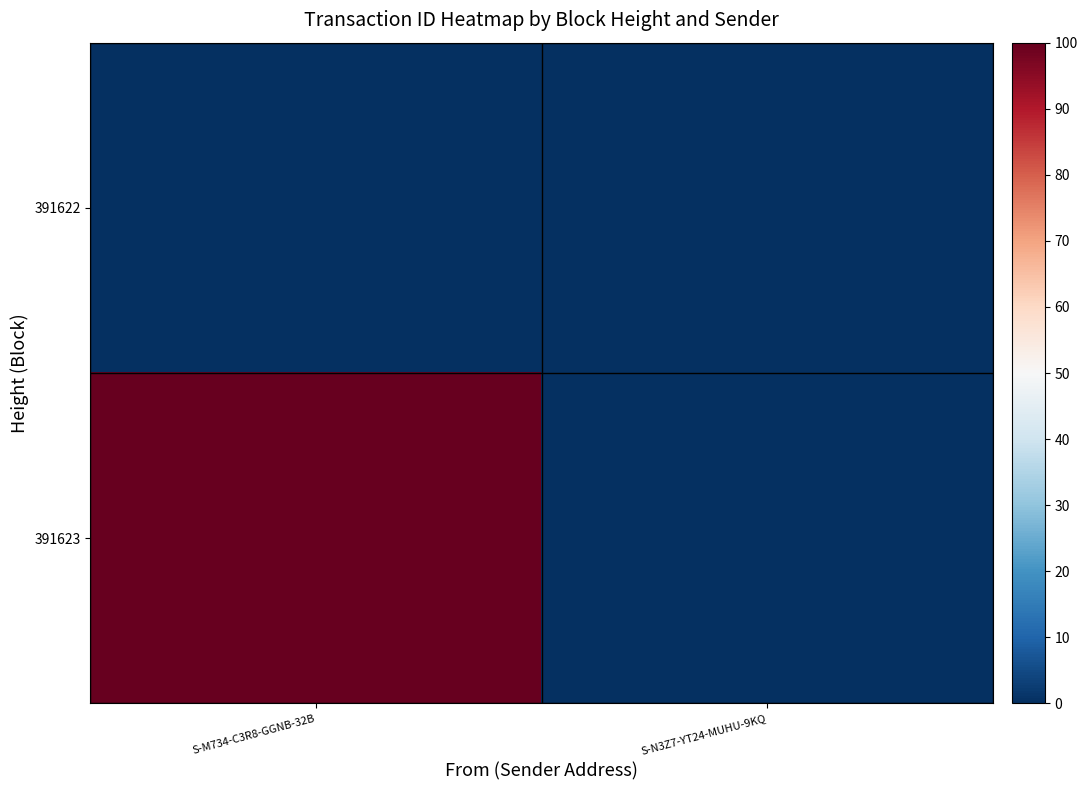

Reading right to left, what are all the values shown in this chart?

391622: S-N3Z7-YT24-MUHU-9KQ=0	S-M734-C3R8-GGNB-32B=0
391623: S-N3Z7-YT24-MUHU-9KQ=0	S-M734-C3R8-GGNB-32B=100